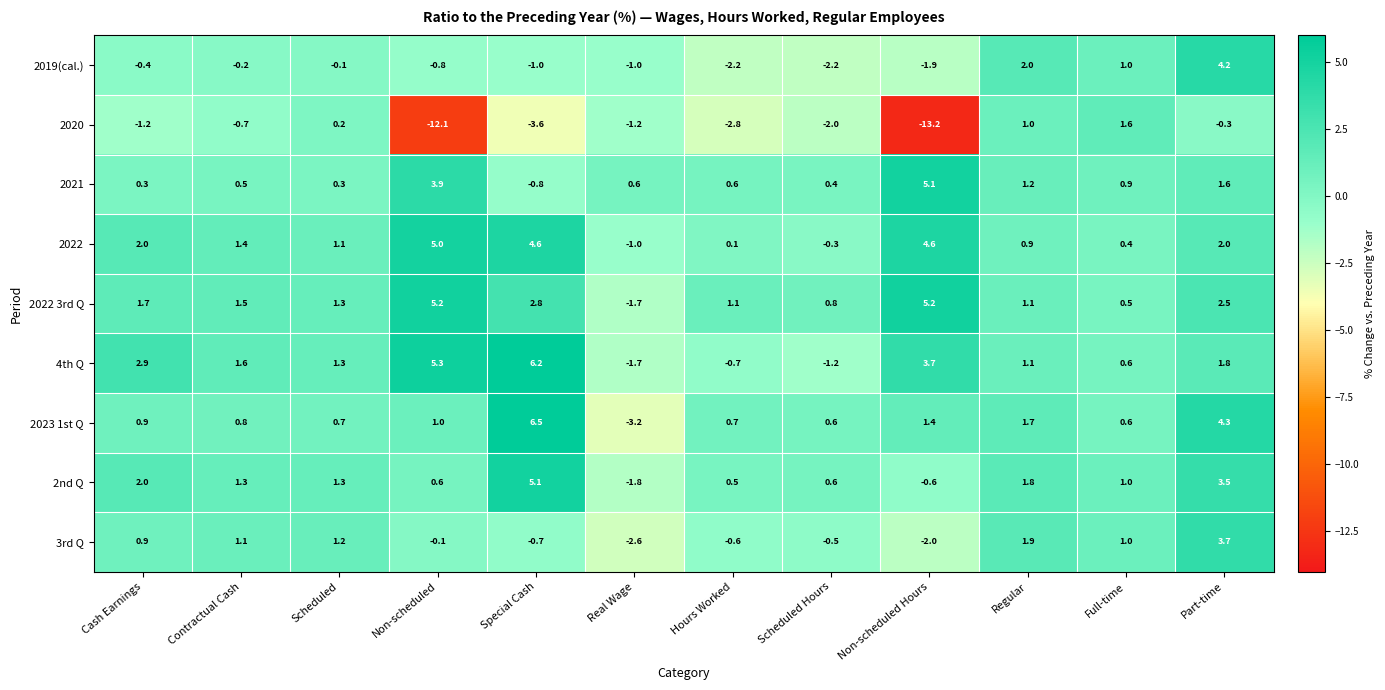

What is the average value of the 2021 series?

1.2